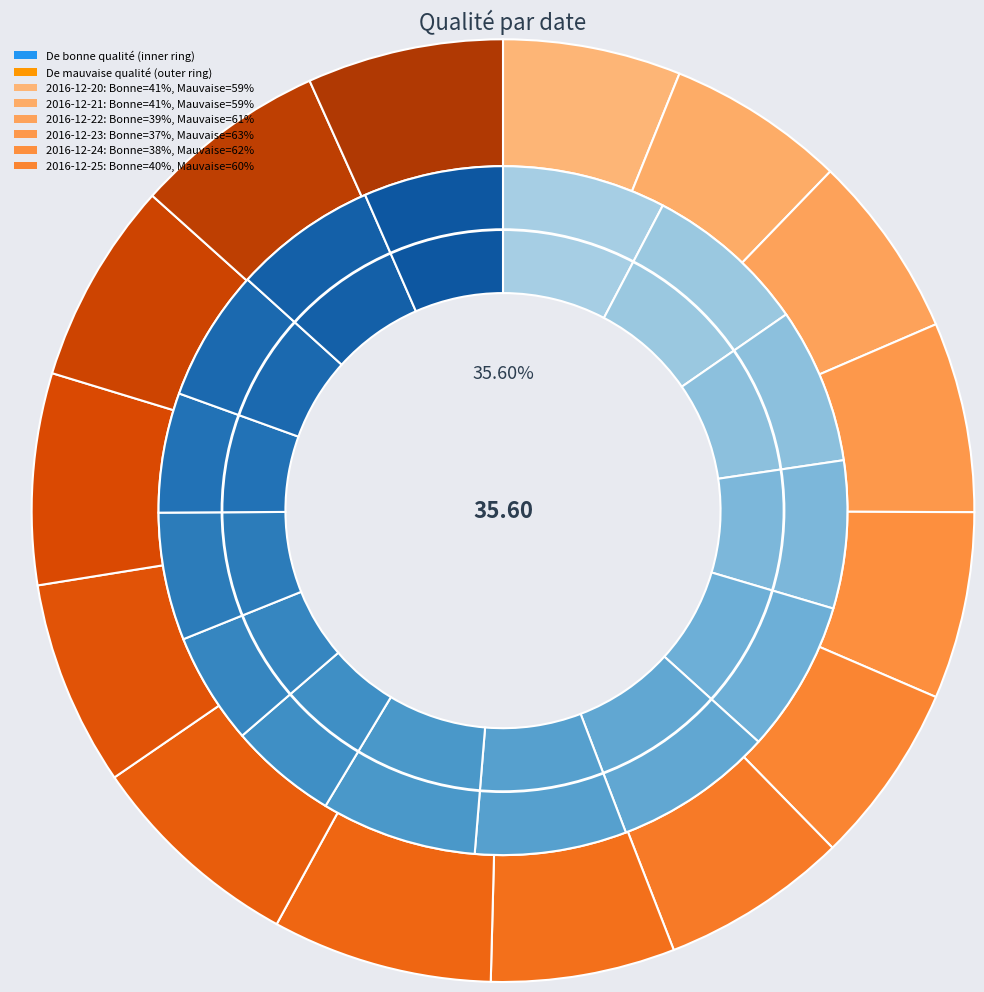

Rank the series by their average value, from highest to lowest.

De mauvaise qualité, De bonne qualité